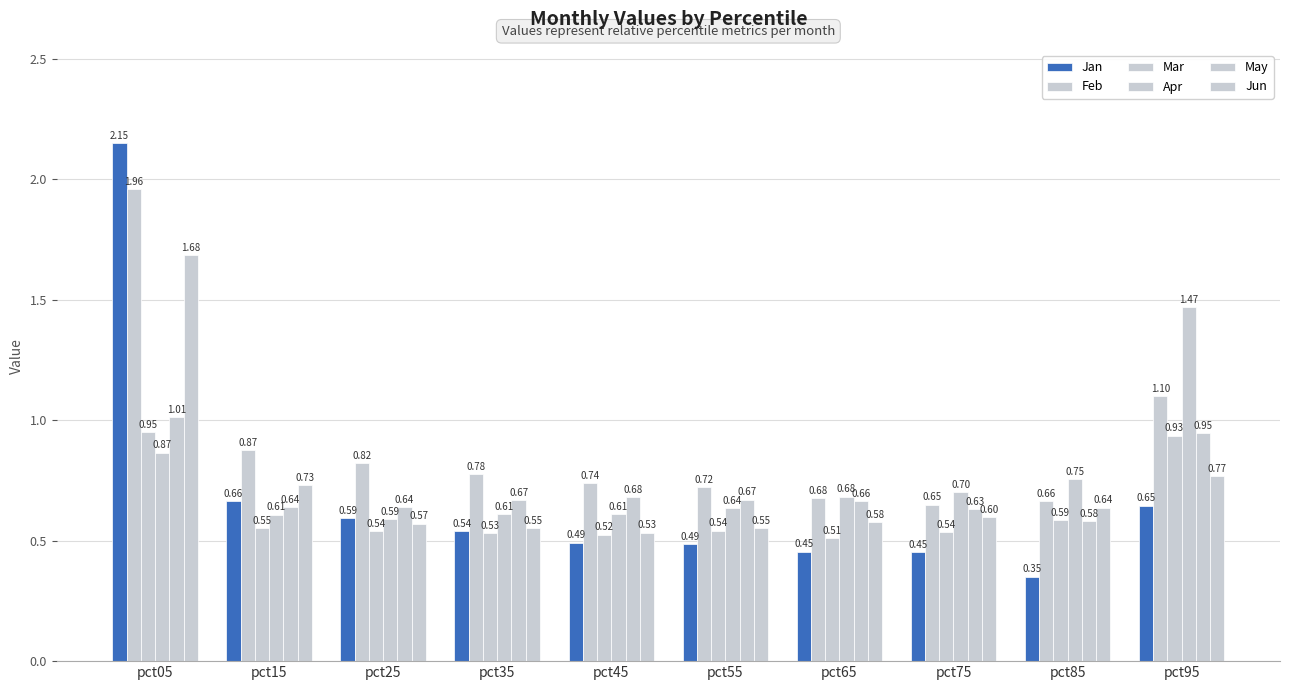

Which series has the largest total across all categories?

Feb